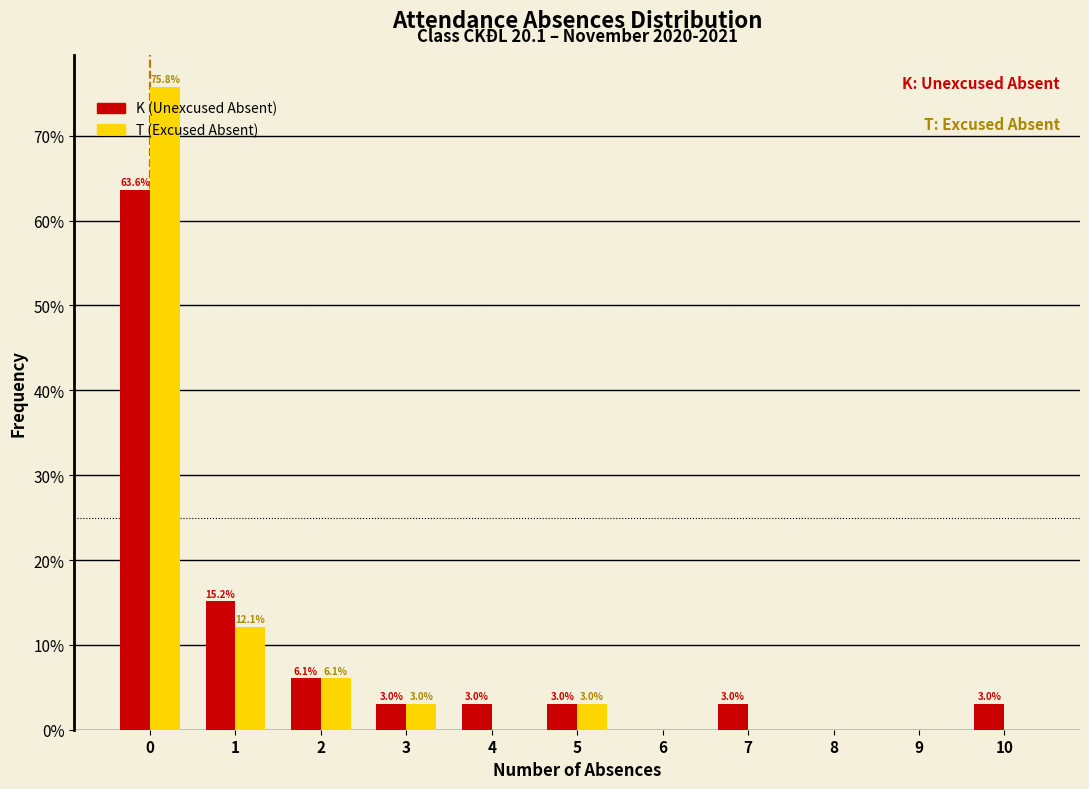

In the K (Unexcused Absent) series, which range on the x-axis has the tallest bar?

-0.5 to 0.5